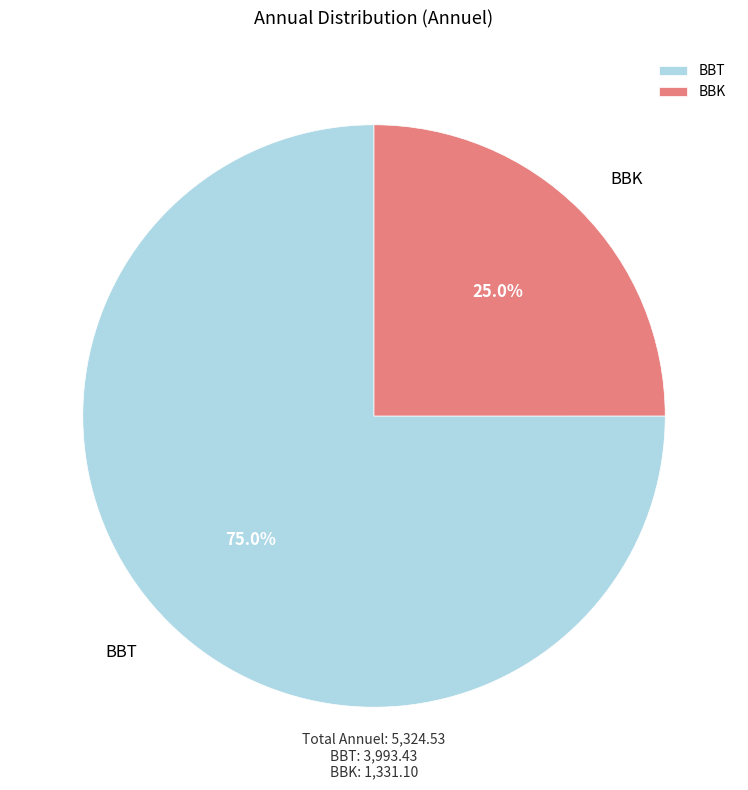

What is the ratio of the value at BBT to the value at BBK?

3.0